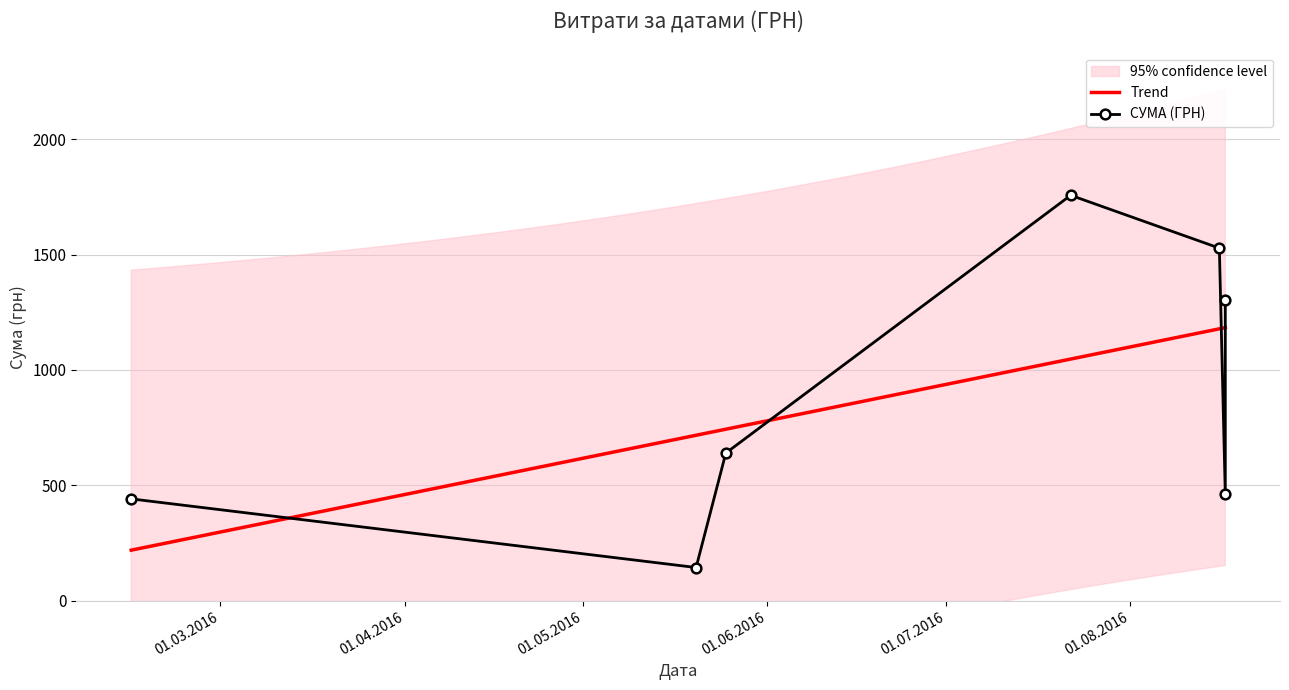

Is it true that the value at 22.07.2016 is 3090.3?

False